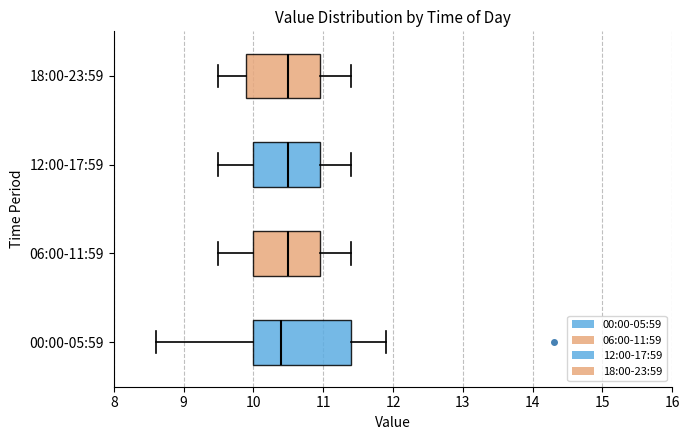

Comparing the boxes themselves (not the whiskers), which one is the widest?

00:00-05:59